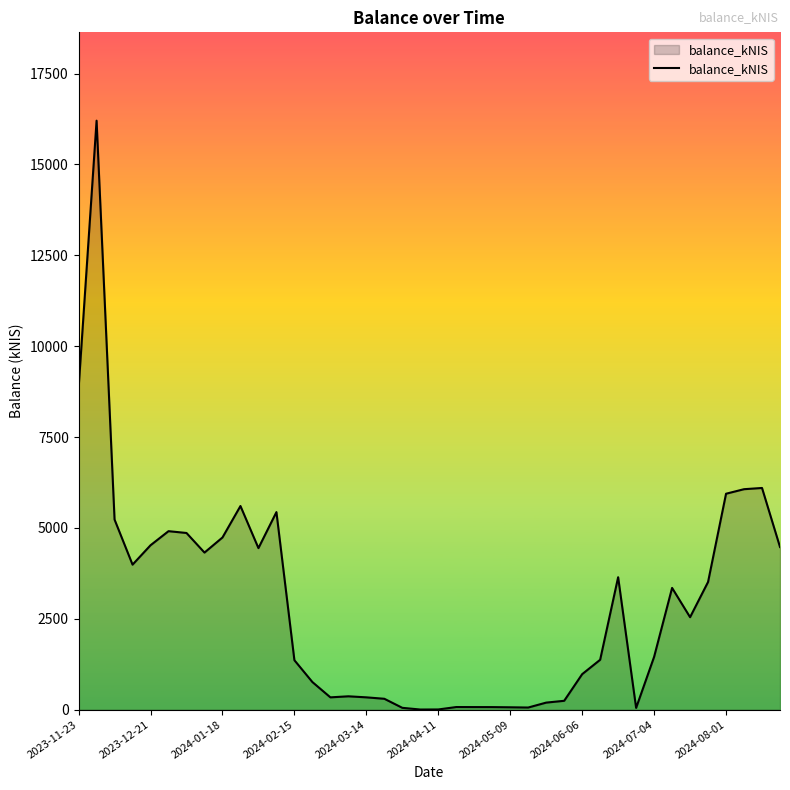

What is the sum of all values?

116833.9